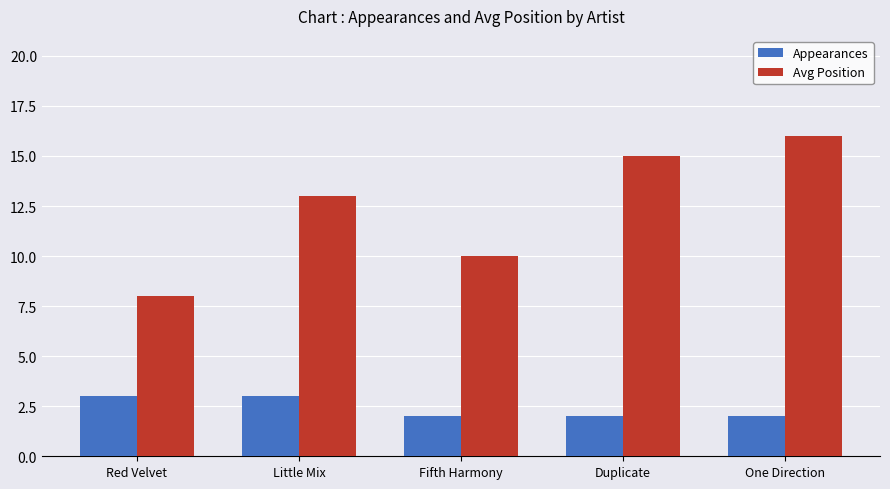

Is the value of Appearances at Little Mix greater than the value of Avg Position at Fifth Harmony?

No